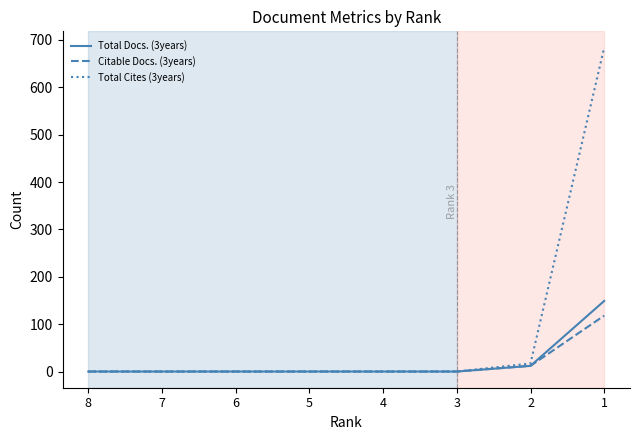

The value of Total Cites (3years) at 5 is 392. True or false?

False